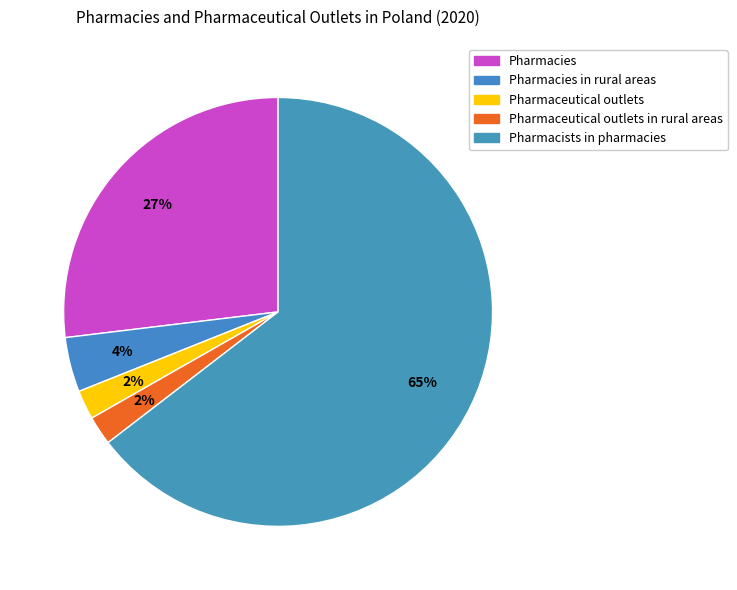

Which category has the smallest portion of the pie?

Pharmaceutical outlets in rural areas